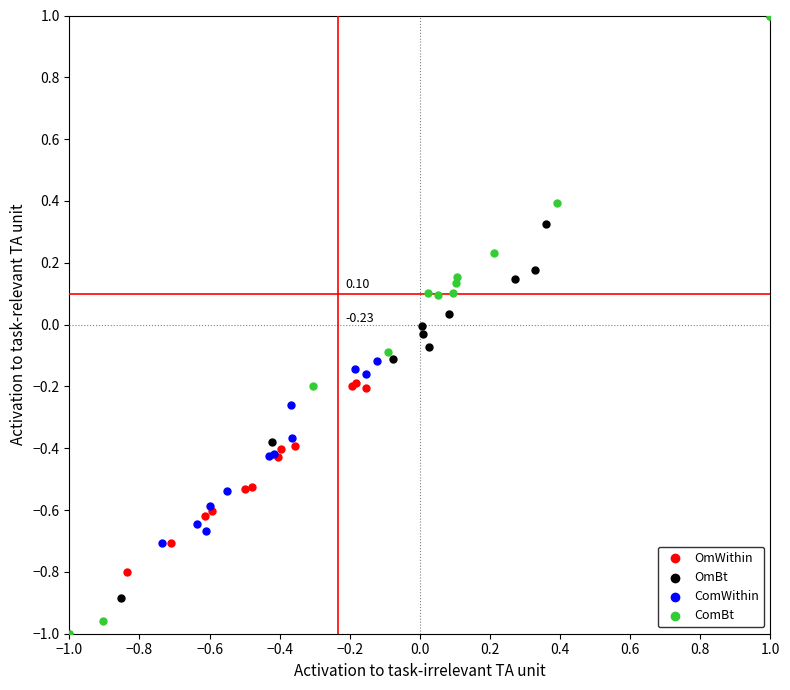

What are all the series names shown in the legend?

OmWithin, OmBt, ComWithin, ComBt